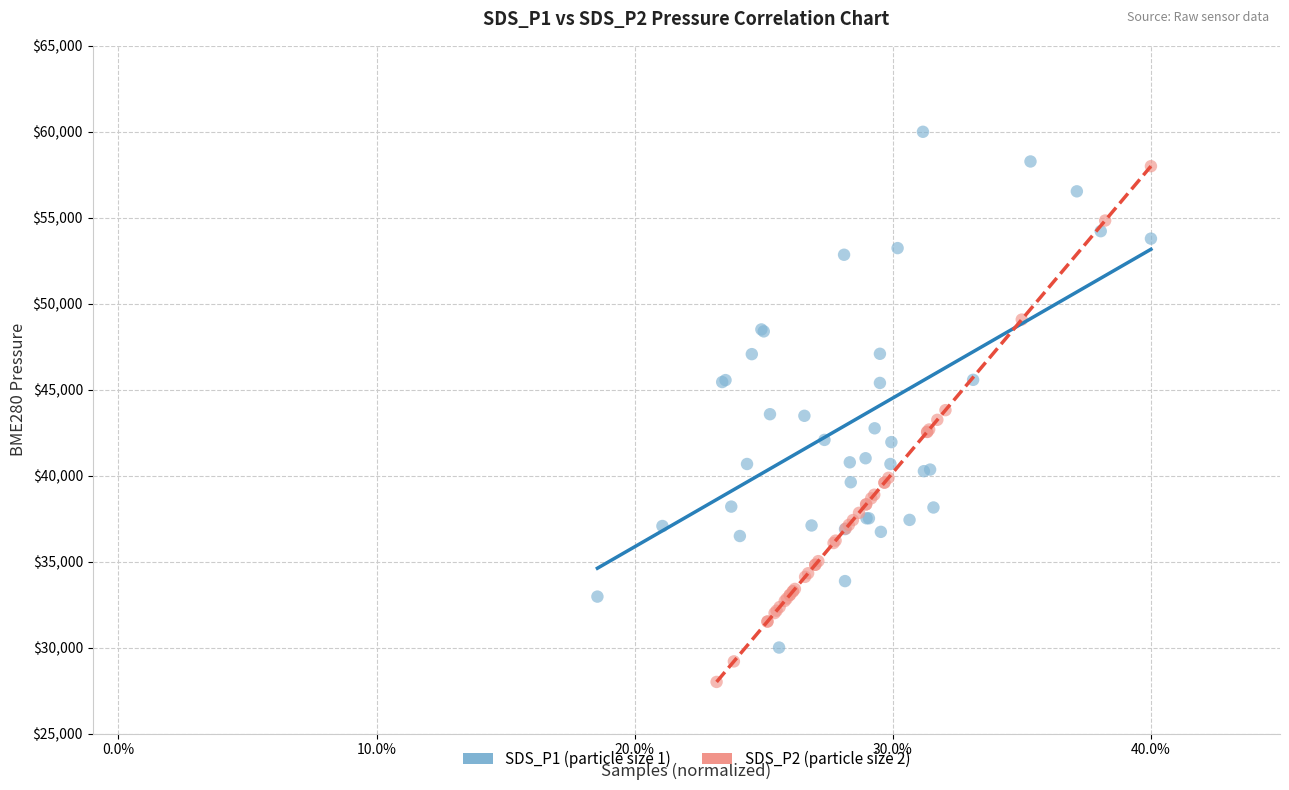

What are all the series names shown in the legend?

SDS_P1 (particle size 1), SDS_P2 (particle size 2)